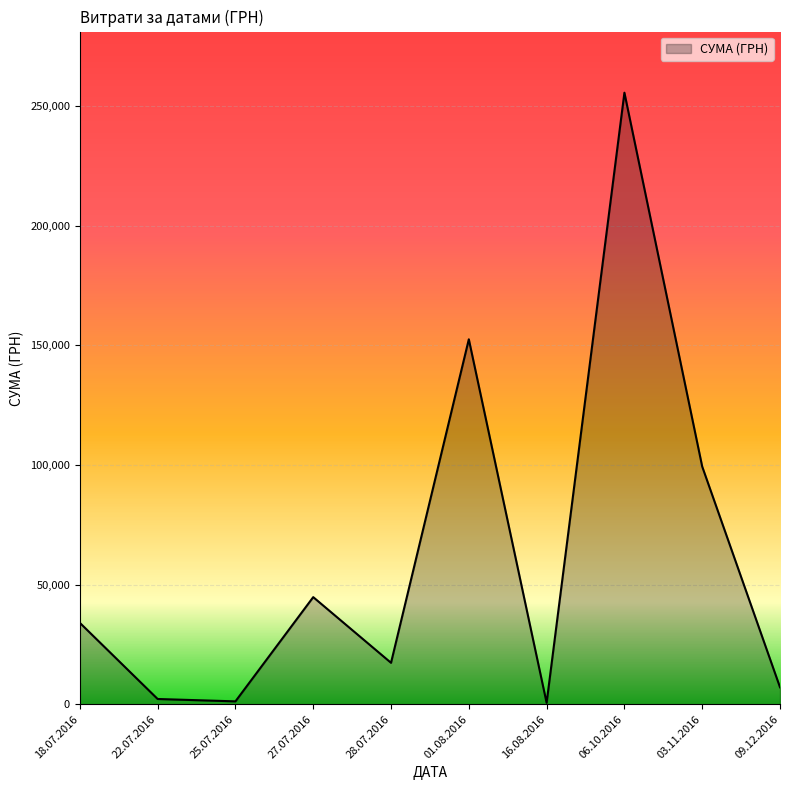

Where is the data nearest to the value 128075?

01.08.2016